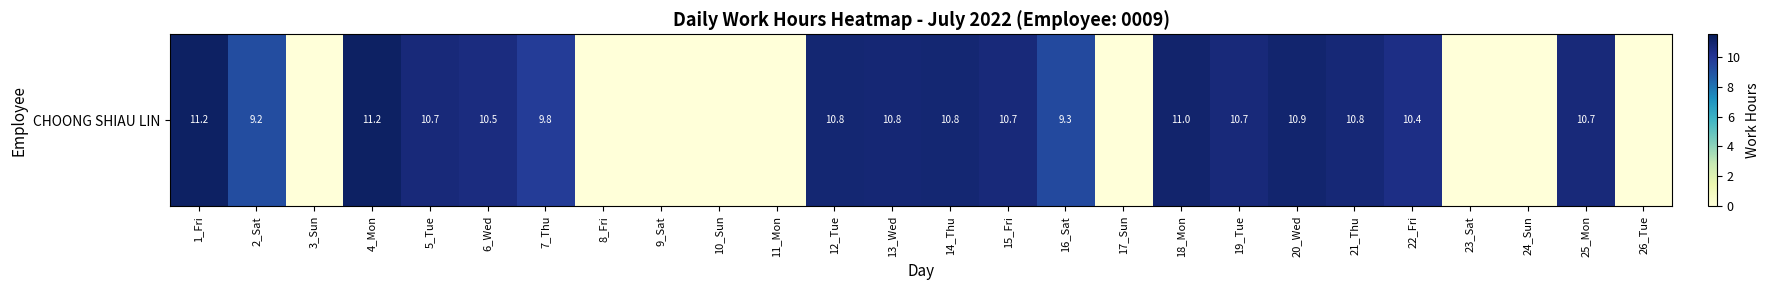

True or false: the data shows -6.9 at 3_Sun.

False